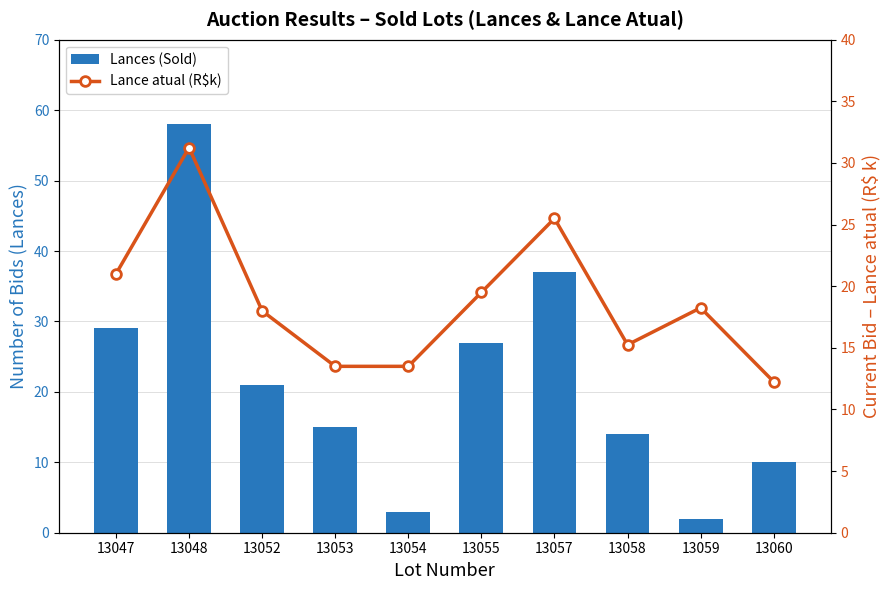

What are all the series names shown in the legend?

Lances (Sold), Lance atual (R$k)